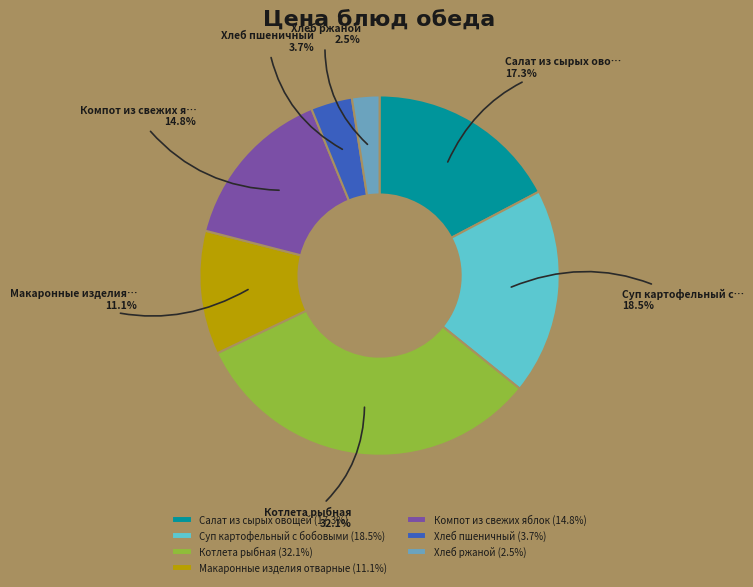

Rank the categories by value from highest to lowest.

Котлета рыбная, Суп картофельный с бобовыми, Салат из сырых овощей, Компот из свежих яблок, Макаронные изделия отварные, Хлеб пшеничный, Хлеб ржаной